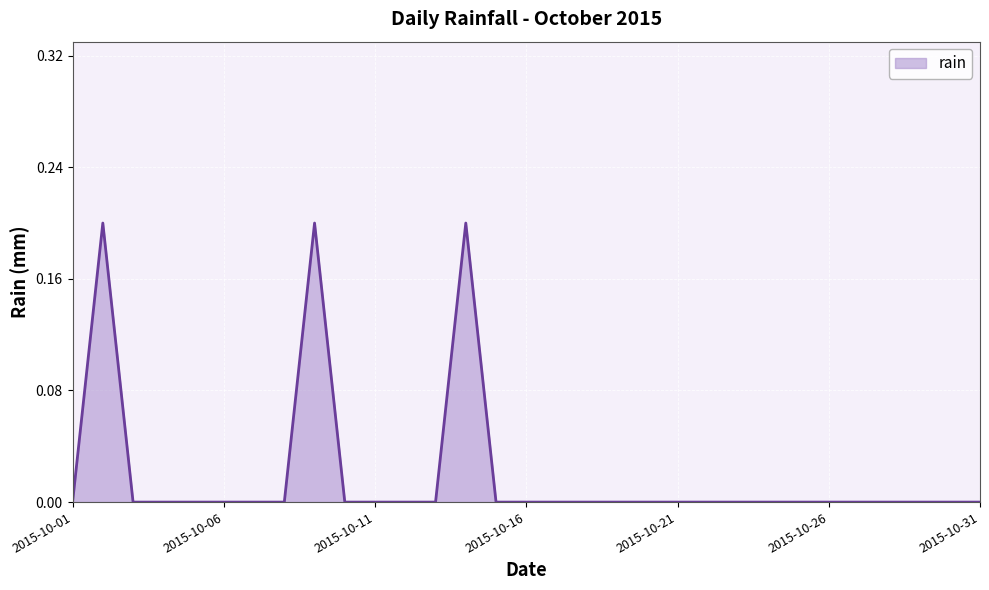

How many lines are shown in the chart?

1